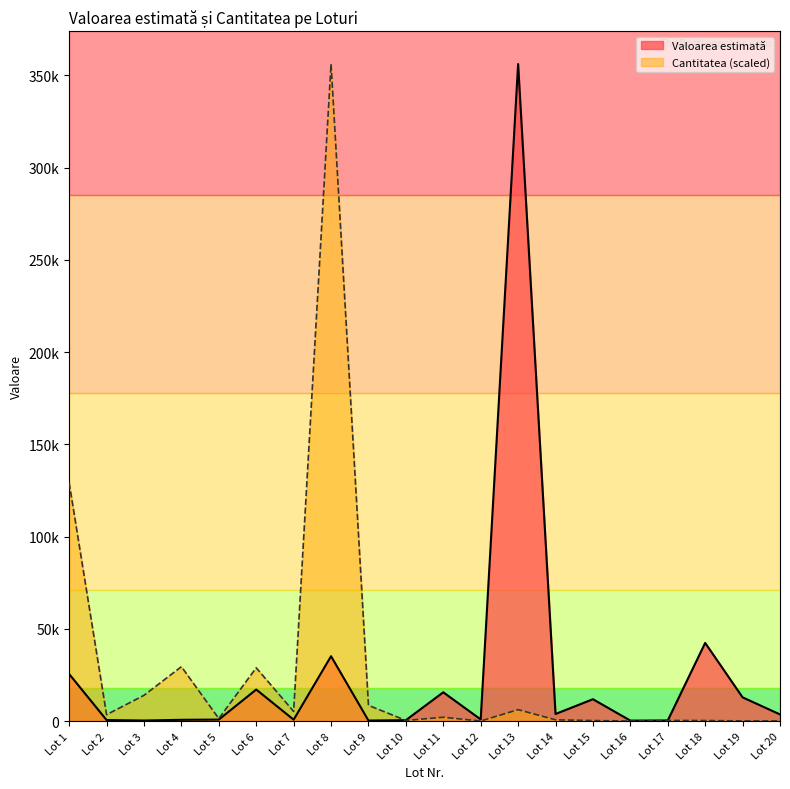

Rank the series by their maximum value, from highest to lowest.

Valoarea estimată, Cantitatea